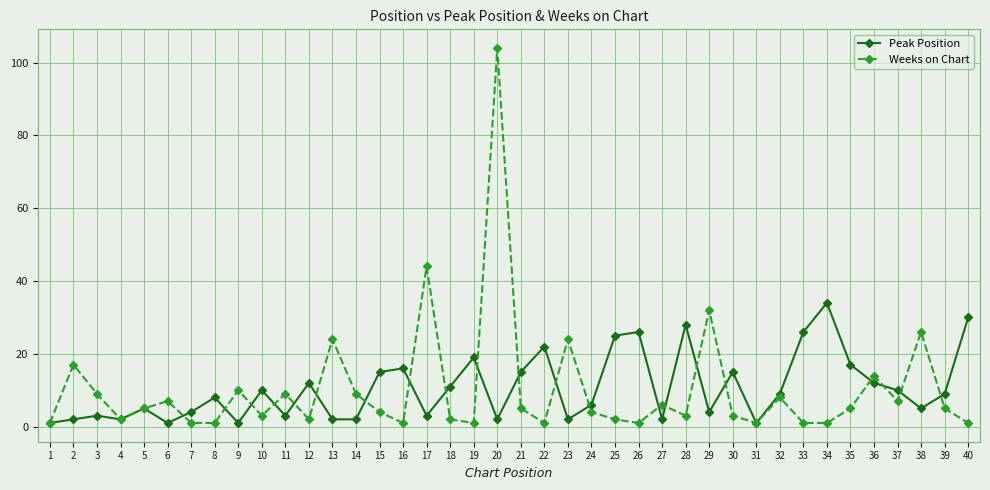

What is the minimum value shown in the chart?

1